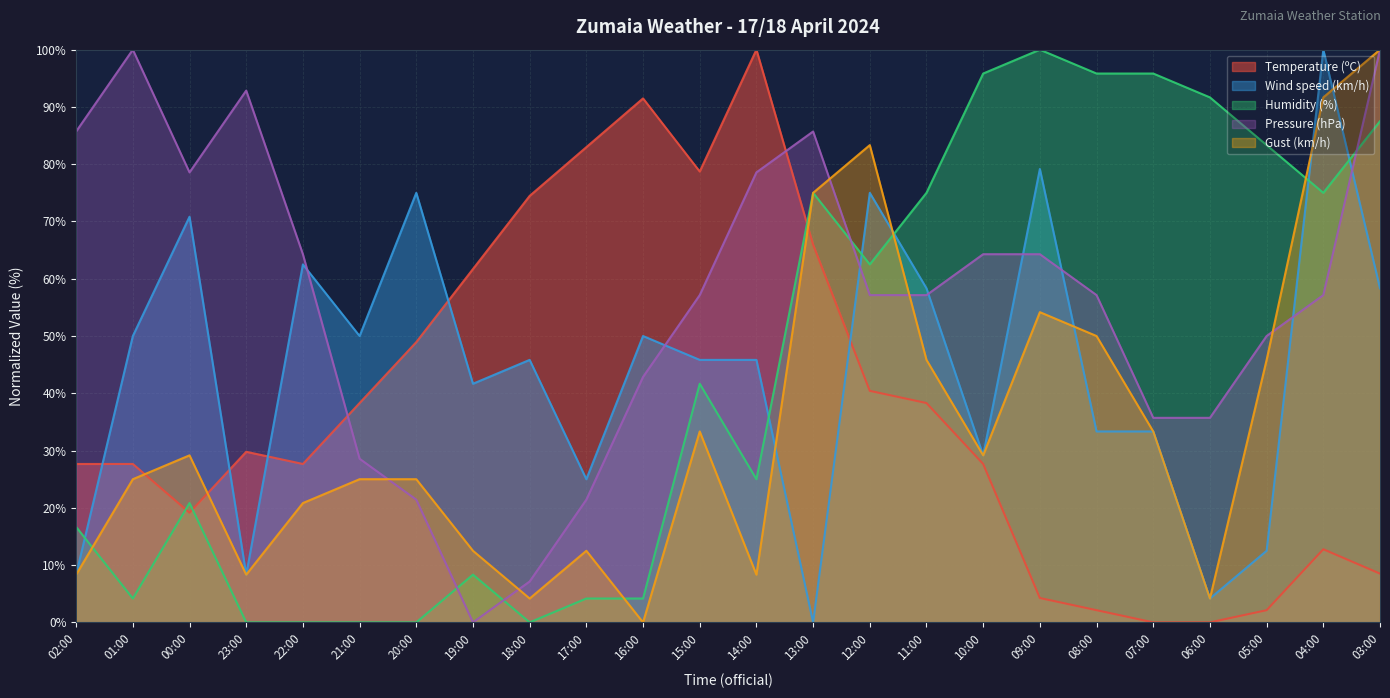

The value of Gust (km/h) at 21:00 is 25.0. True or false?

True